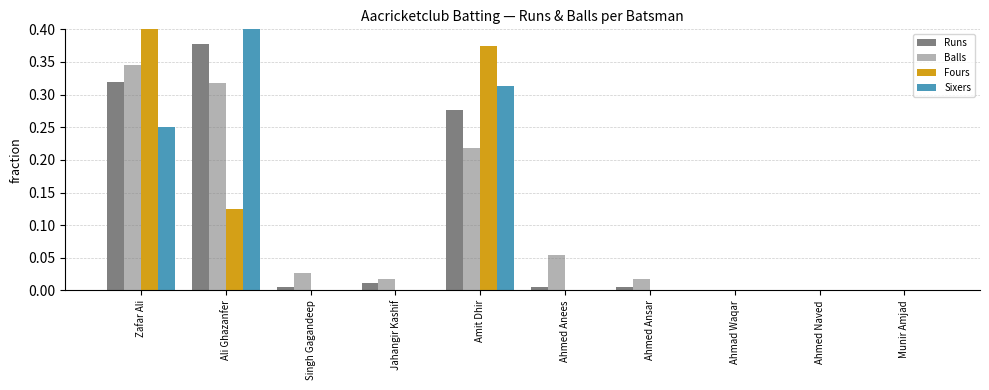

Reading left to right, transcribe all the data shown in this chart.

Runs: Zafar Ali=0.3	Ali Ghazanfer=0.4	Singh Gagandeep=0.0	Jahangir Kashif=0.0	Amit Dhir=0.3	Ahmed Anees=0.0	Ahmed Ansar=0.0	Ahmad Waqar=0.0	Ahmed Naved=0.0	Munir Amjad=0.0
Balls: Zafar Ali=0.3	Ali Ghazanfer=0.3	Singh Gagandeep=0.0	Jahangir Kashif=0.0	Amit Dhir=0.2	Ahmed Anees=0.1	Ahmed Ansar=0.0	Ahmad Waqar=0.0	Ahmed Naved=0.0	Munir Amjad=0.0
Fours: Zafar Ali=0.5	Ali Ghazanfer=0.1	Singh Gagandeep=0.0	Jahangir Kashif=0.0	Amit Dhir=0.4	Ahmed Anees=0.0	Ahmed Ansar=0.0	Ahmad Waqar=0.0	Ahmed Naved=0.0	Munir Amjad=0.0
Sixers: Zafar Ali=0.2	Ali Ghazanfer=0.4	Singh Gagandeep=0.0	Jahangir Kashif=0.0	Amit Dhir=0.3	Ahmed Anees=0.0	Ahmed Ansar=0.0	Ahmad Waqar=0.0	Ahmed Naved=0.0	Munir Amjad=0.0